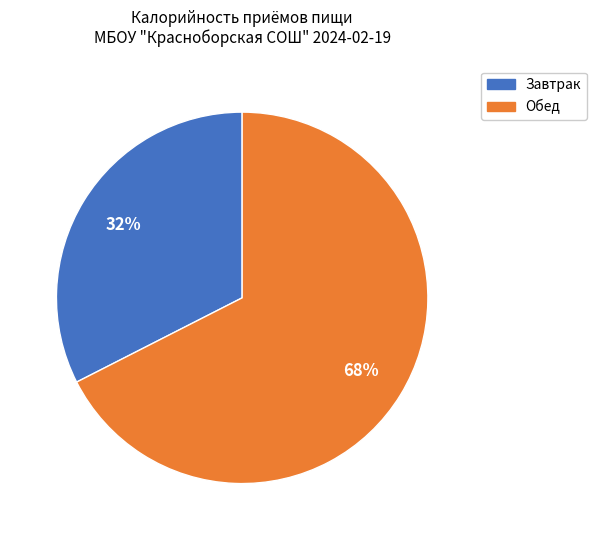

How many segments does this pie chart have?

2